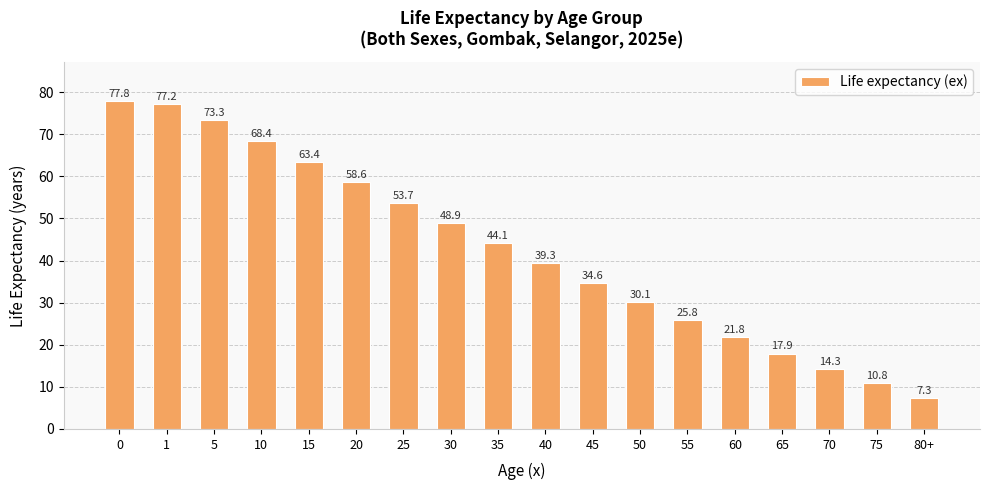

Between 40 and 60, which is larger?

40